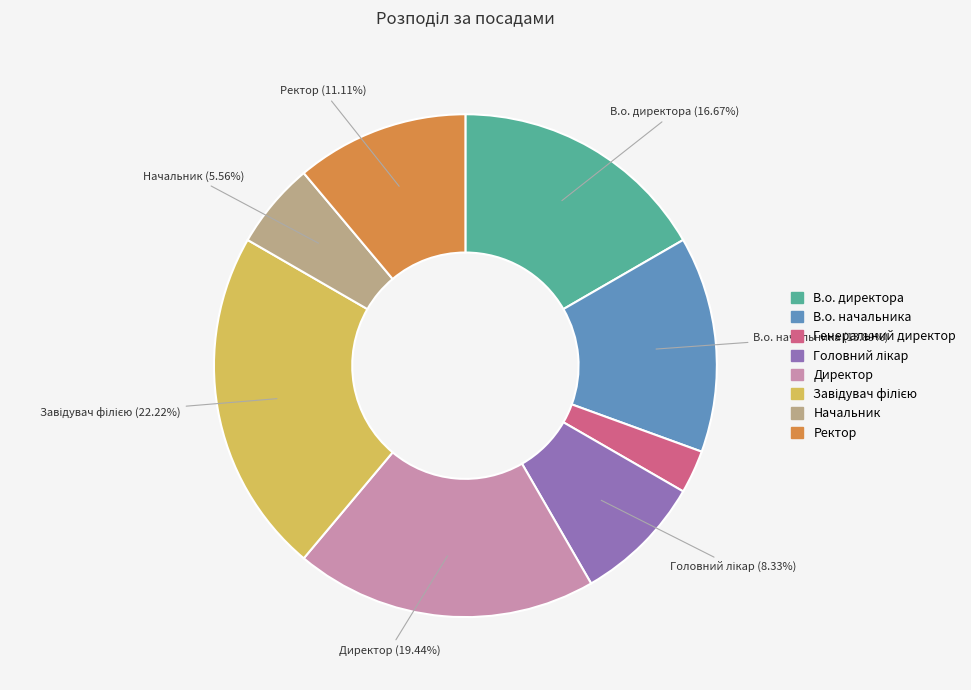

True or false: Начальник accounts for 6% of the total.

True